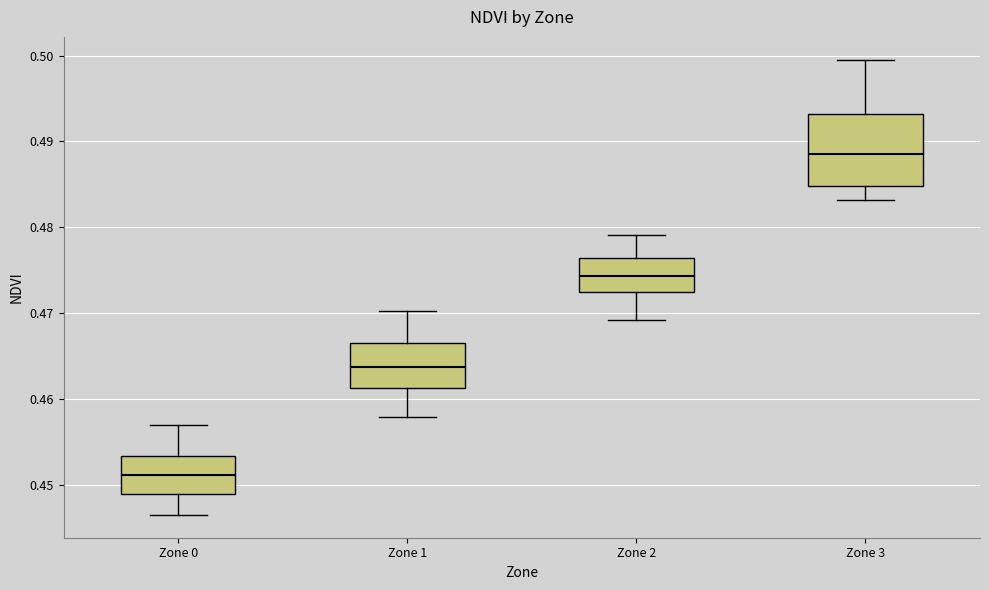

Which box's median line is the lowest?

Zone 0